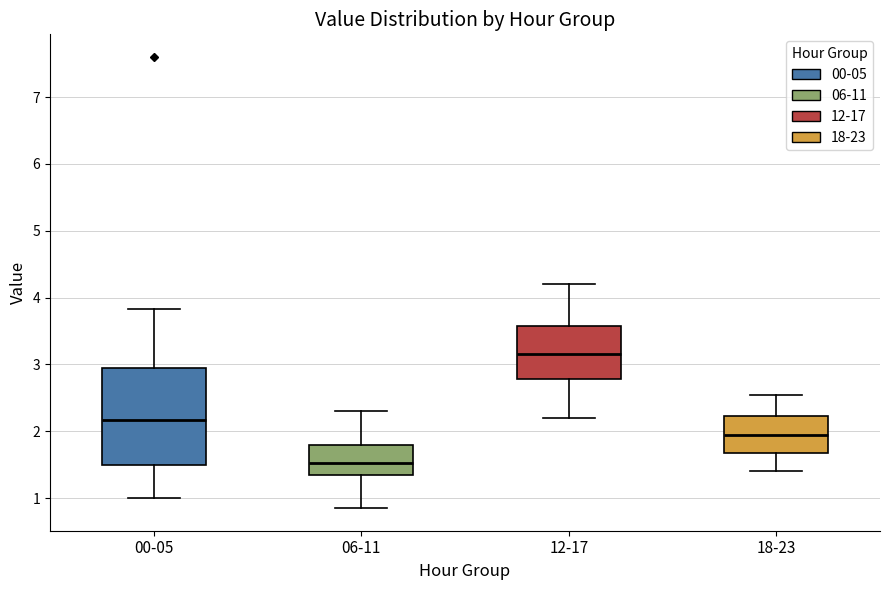

Which box is the tallest, from its lower edge to its upper edge?

00-05